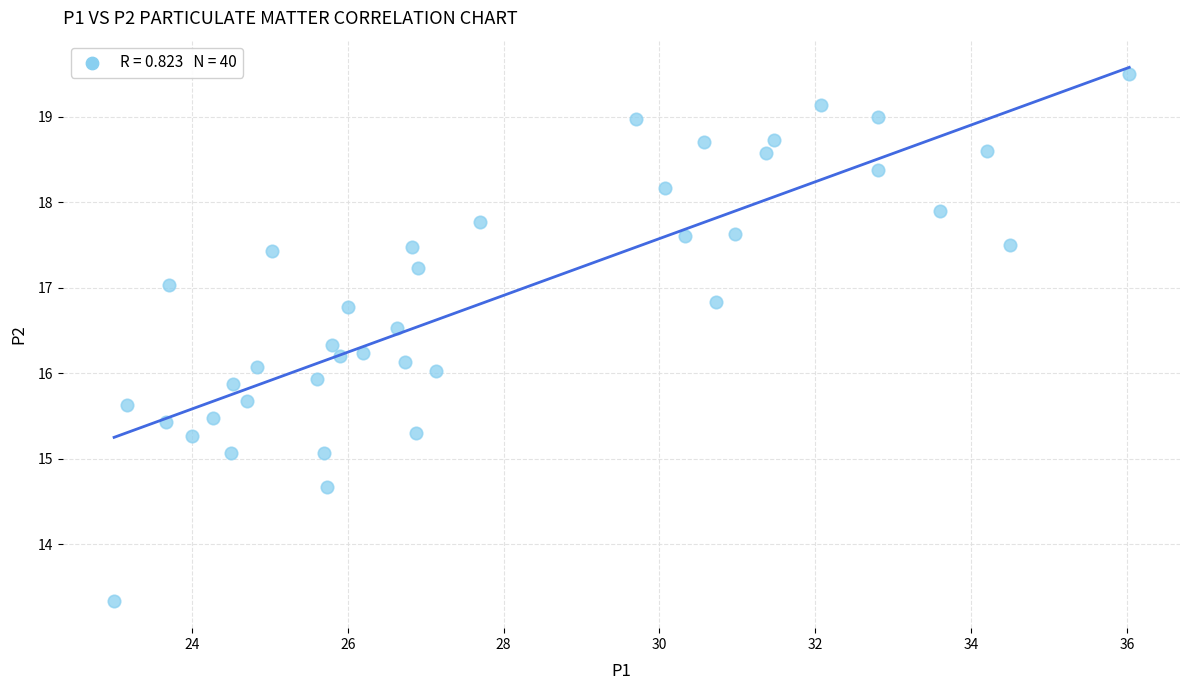

What is the range of X values (max minus min)?

13.0